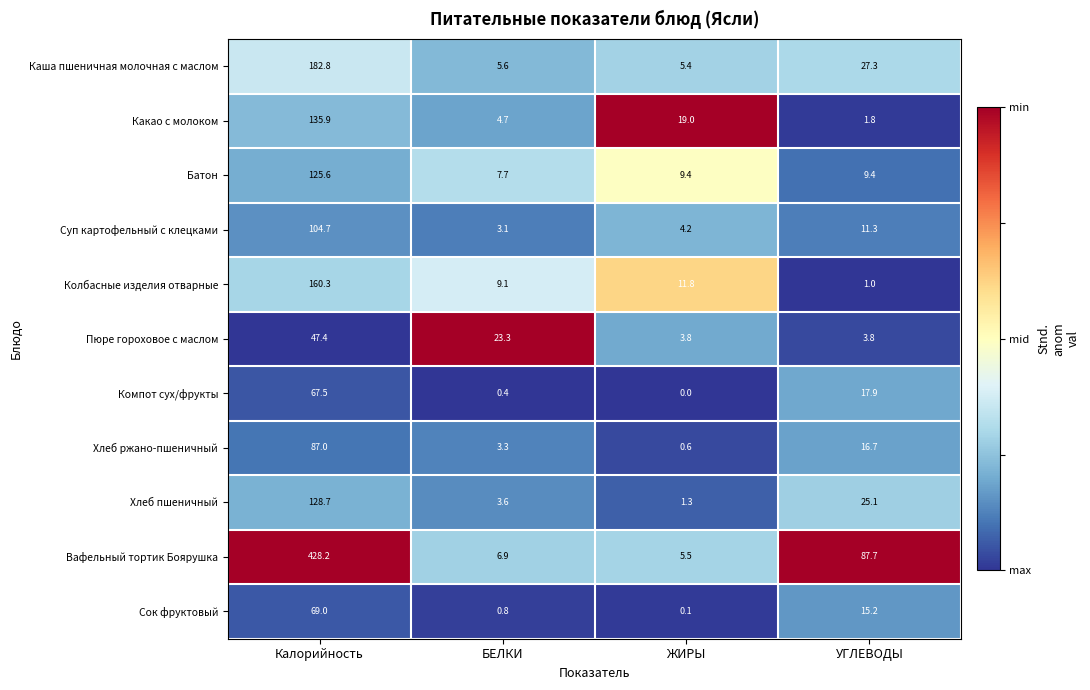

Is it true that Суп картофельный с клецками equals 59.2 at Калорийность?

False